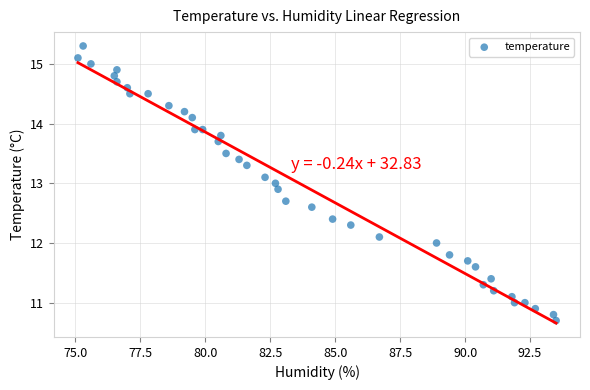

What is the range of Y values (max minus min)?

4.6